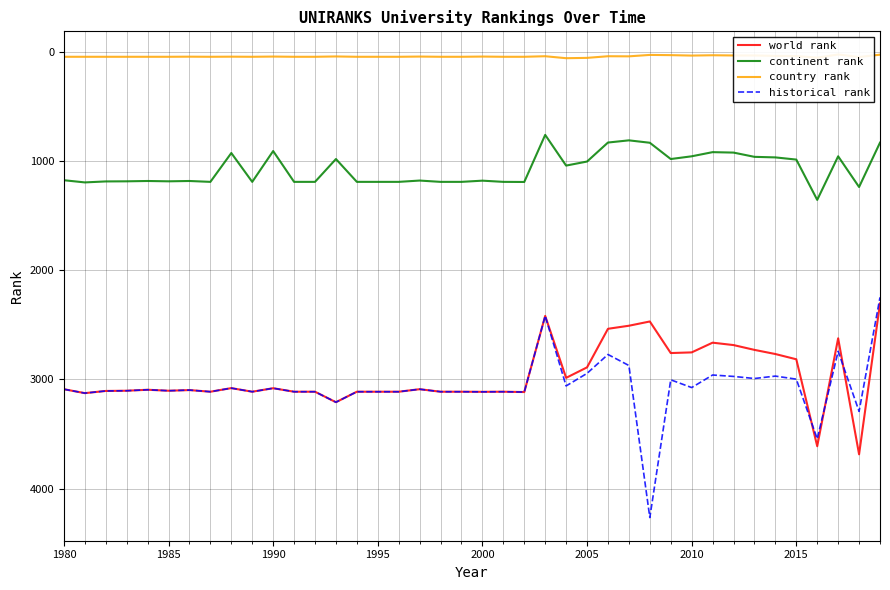

True or false: continent rank and country rank intersect in this chart.

False